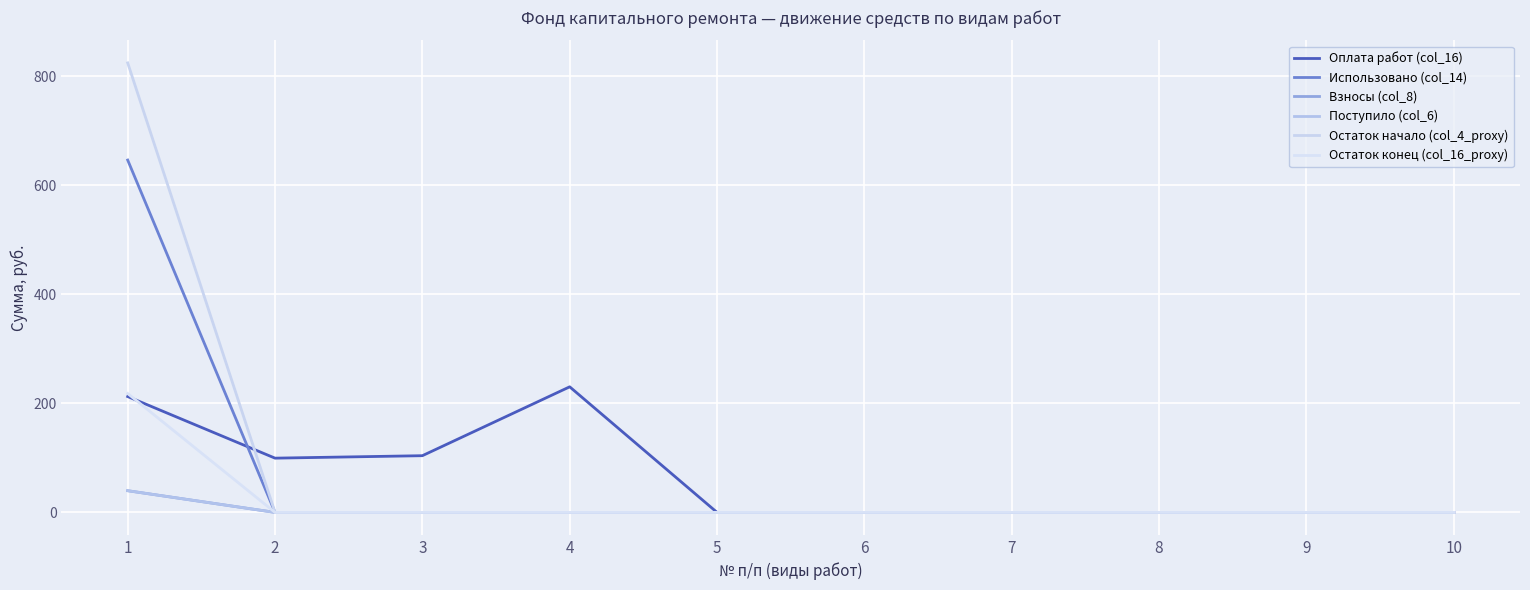

At which label is Использовано (col_14) closest to 323?

2